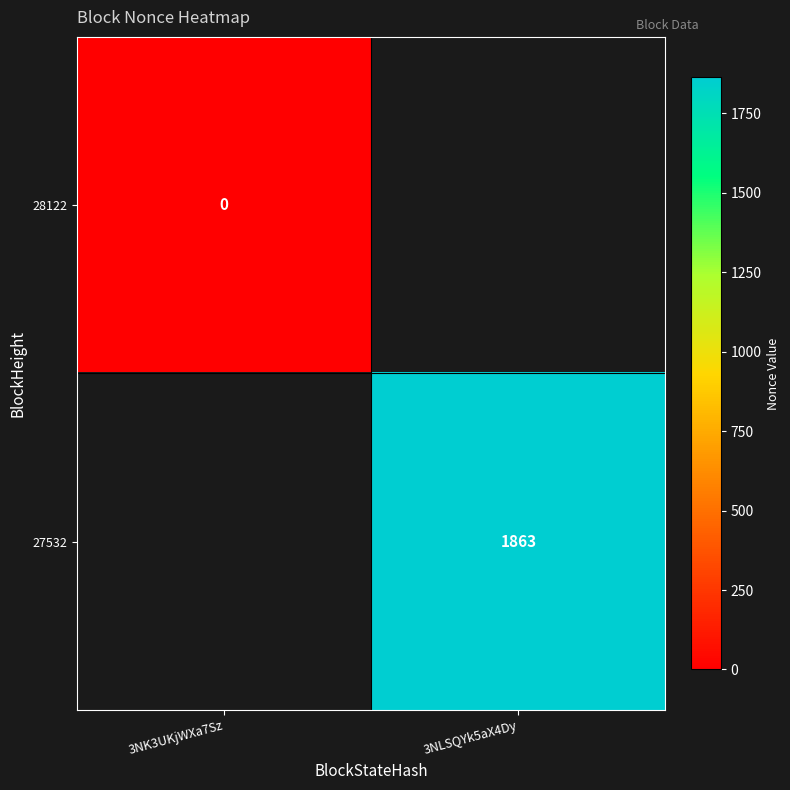

At which category does the chart reach its minimum across all series?

3NK3UKjWXa7Sz